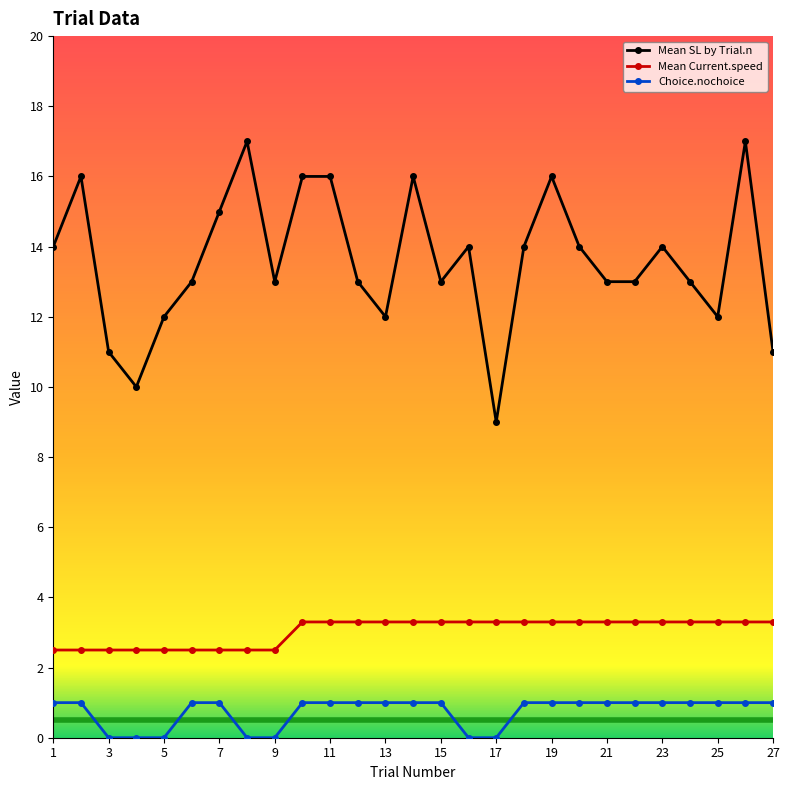

Which series has the largest total across all categories?

Mean SL by Trial.n